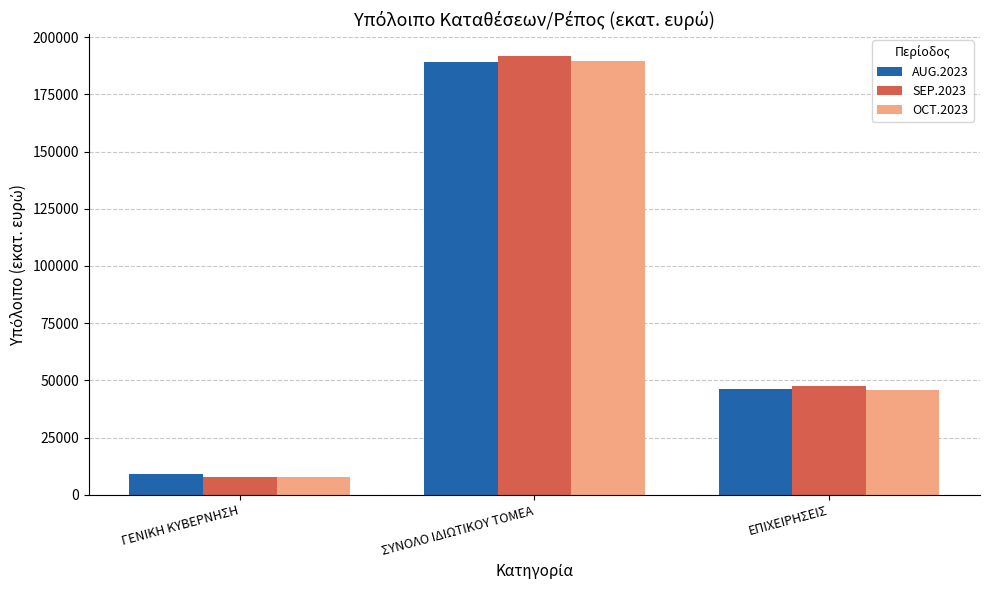

What is the sum of all OCT.2023 values?

243140.0